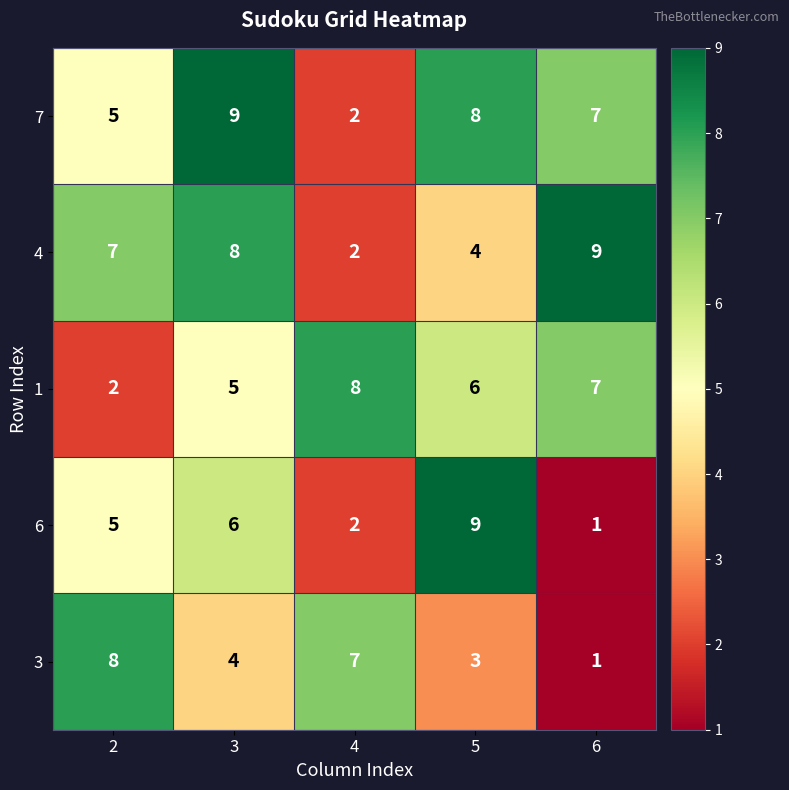

Is the value of 4 at 6 greater than the value of 7 at 2?

Yes